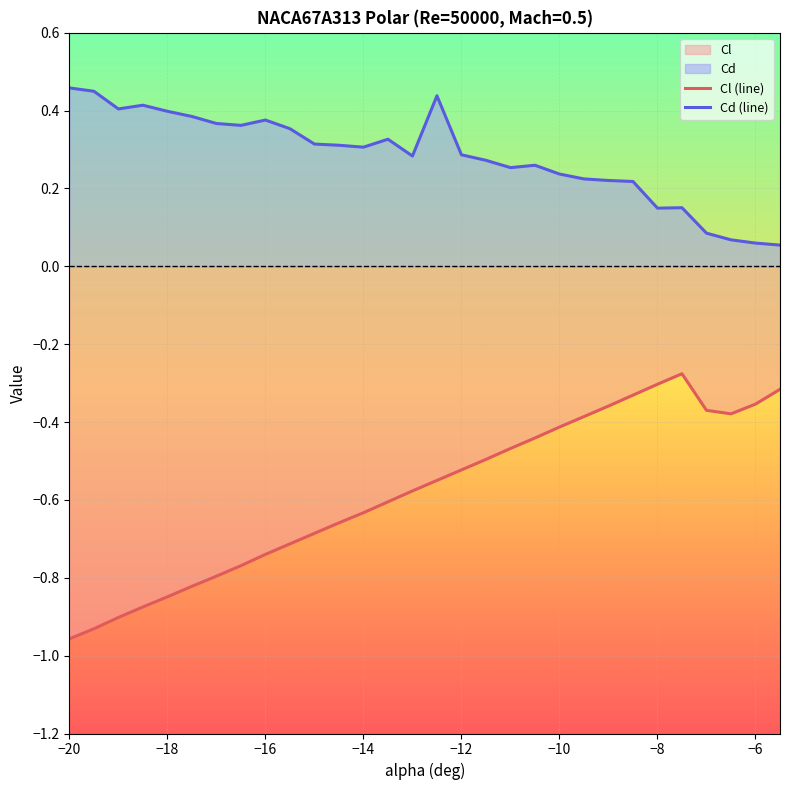

True or false: Cd (line) and Cl (line) cross at least once.

False